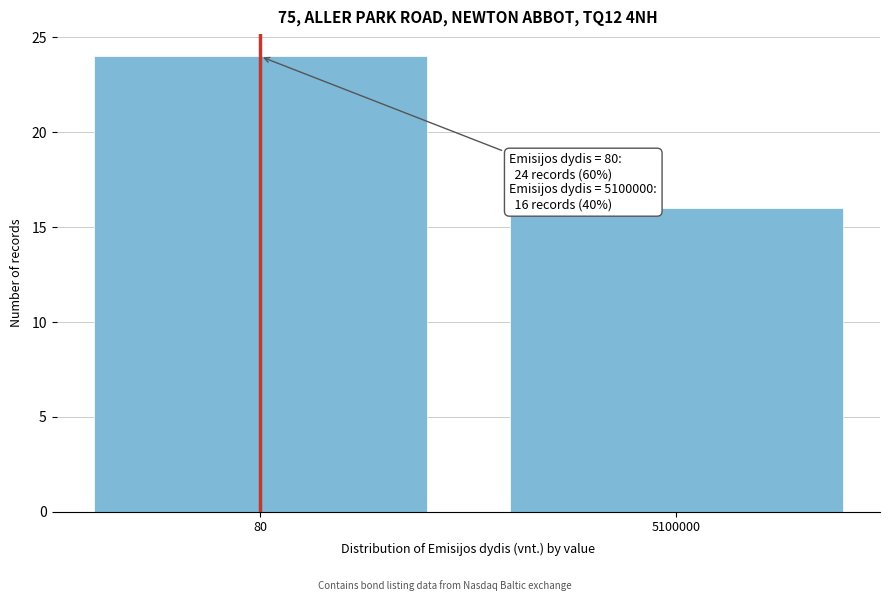

Reading left to right, transcribe all the data shown in this chart.

24	16